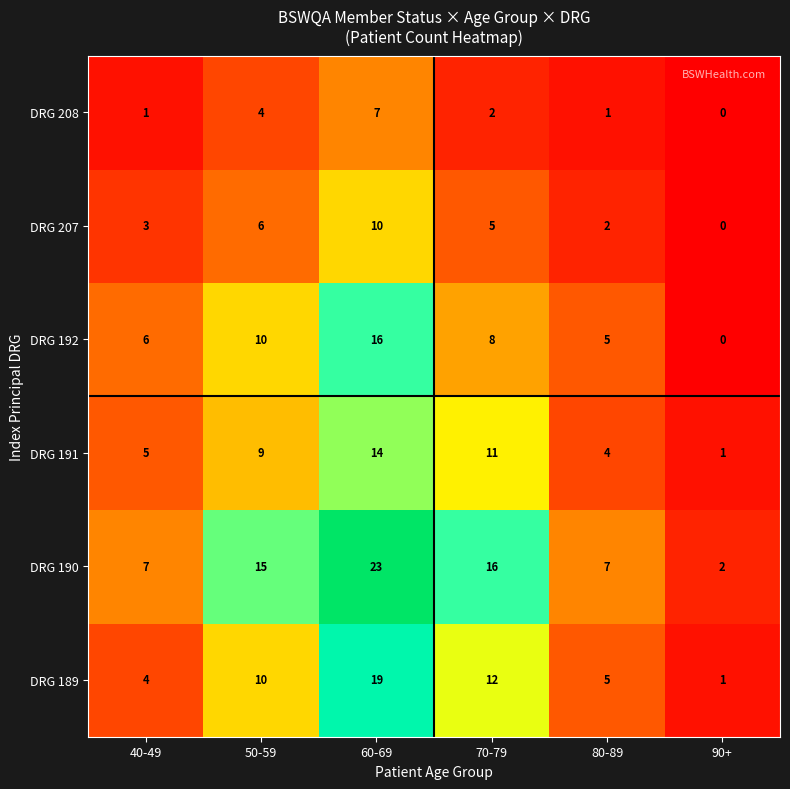

How many data points in DRG 190 are less than 15?

3